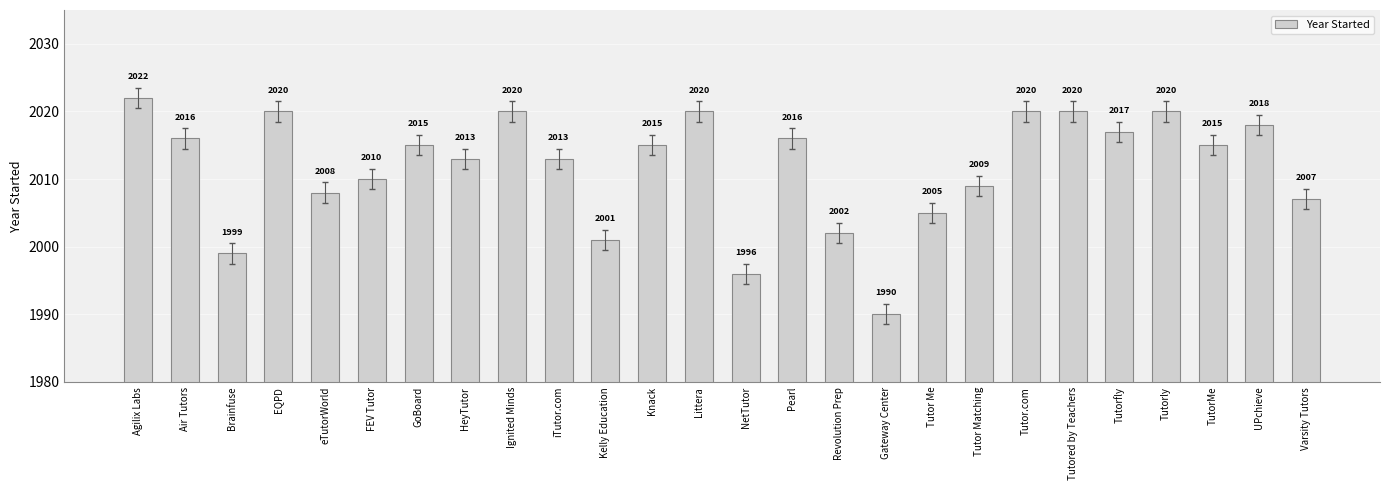

What is the value of the 21st bar from the left?

2020